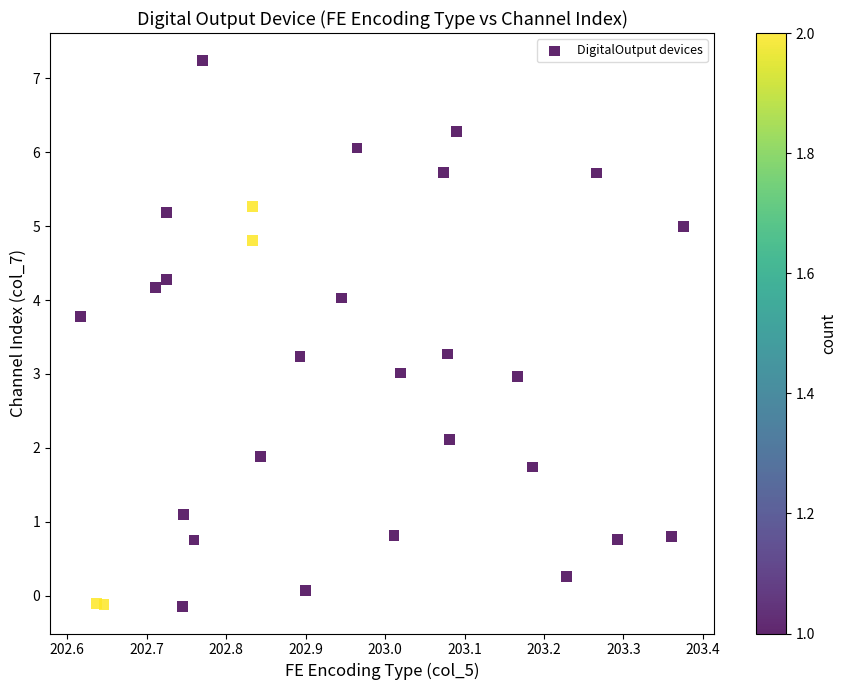

What is the range of X values (max minus min)?

0.8